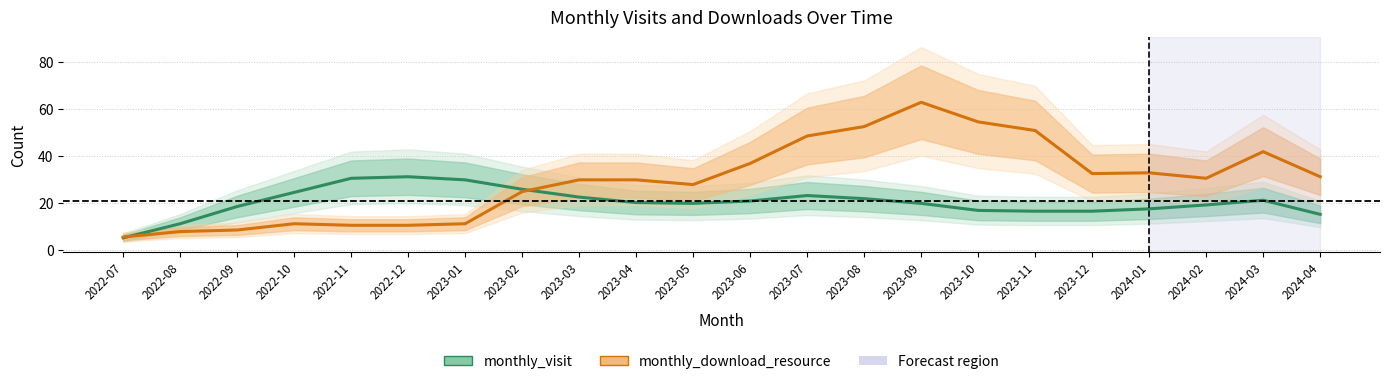

Read the monthly_download_resource value at 2023-08.

52.3